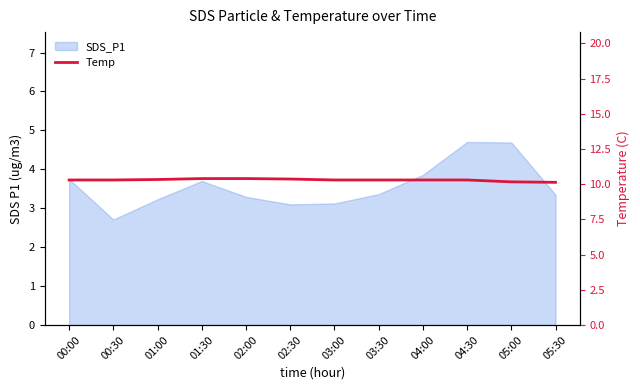

The chart shows a value of 16.3 at 03:00. True or false?

False